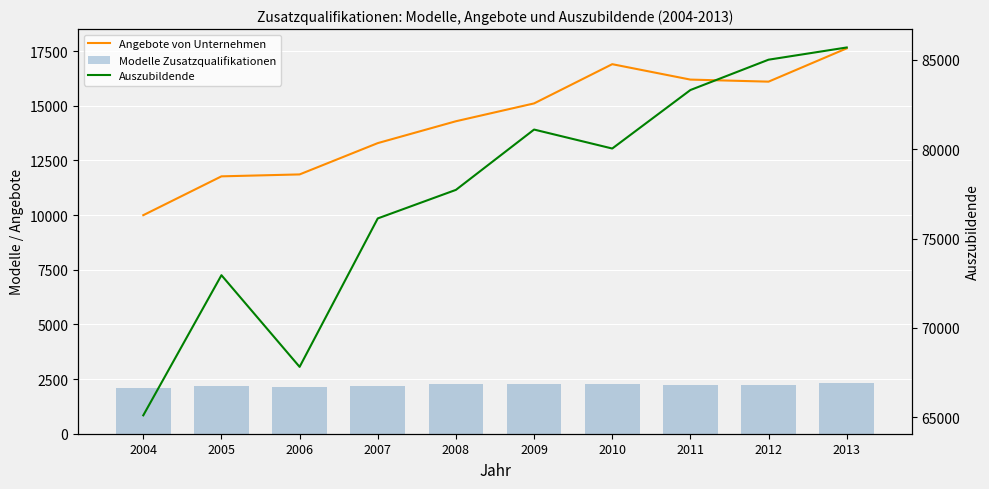

At how many categories does at least one series exceed 71699?

8